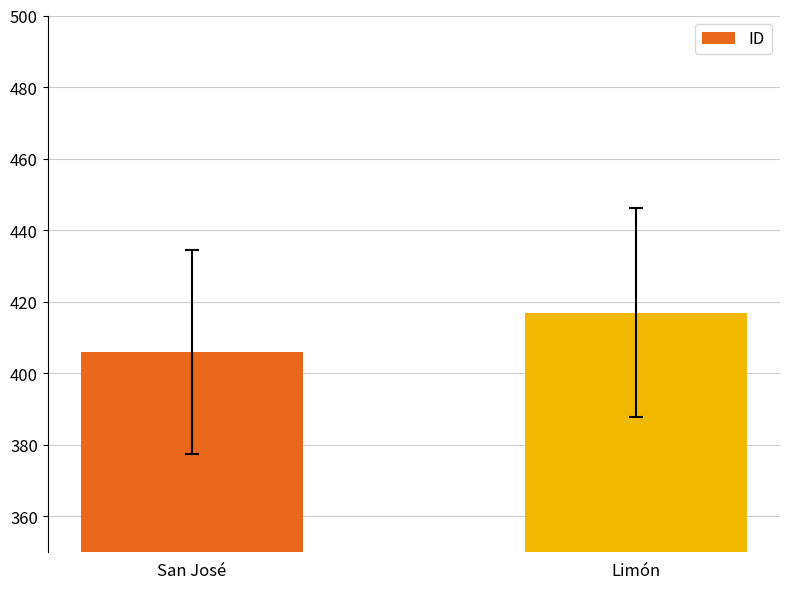

True or false: the data shows 406 at San José.

True